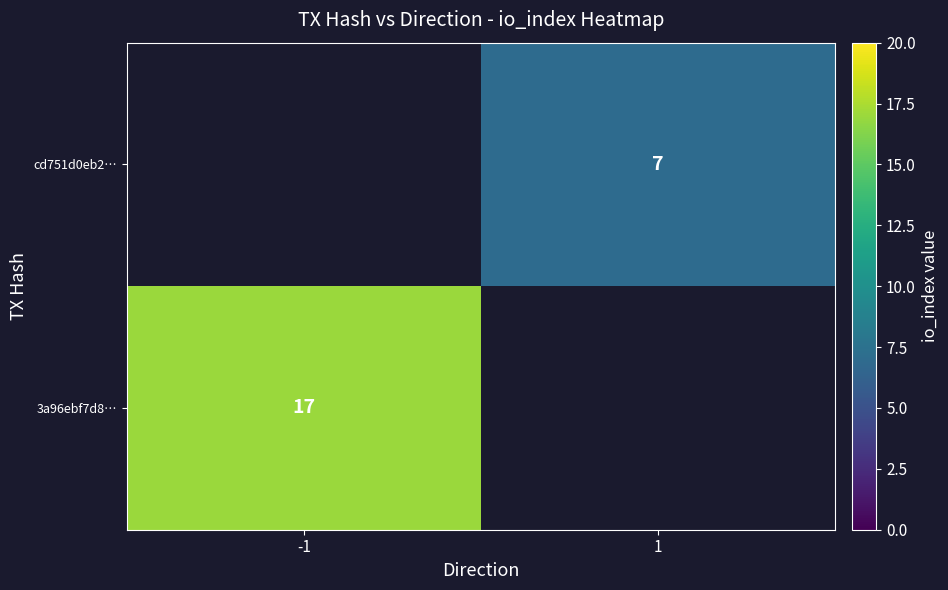

Is it true that cd751d0eb2… equals 4 at 1?

False